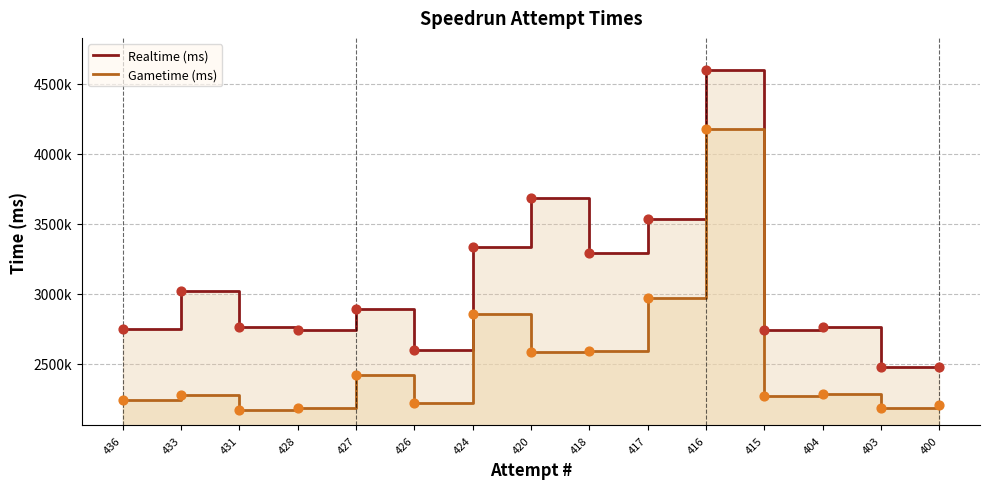

At how many categories does at least one series exceed 2911368?

6